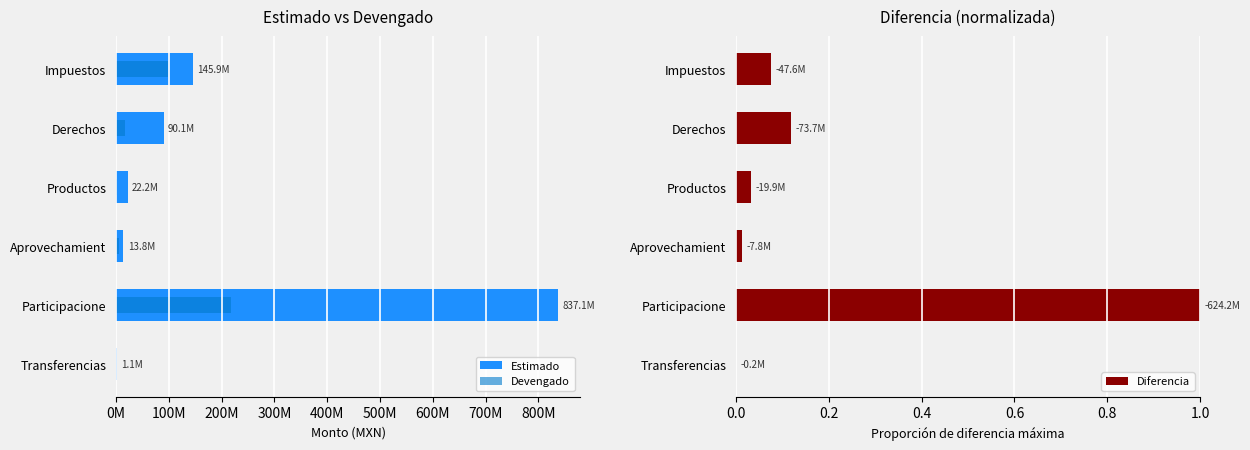

At which label does Diferencia reach its peak?

Participacione